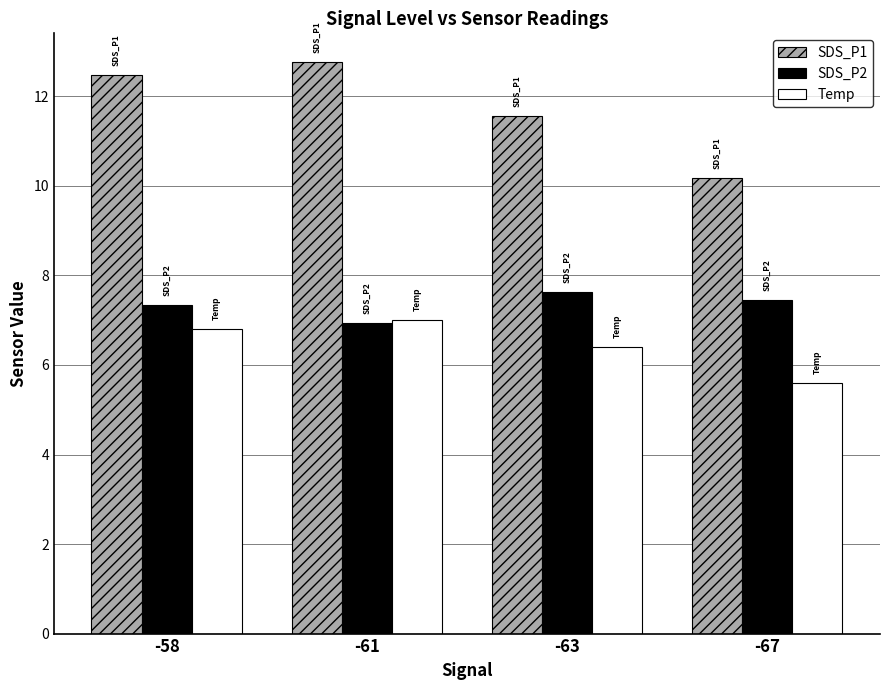

Where does the Temp series first go above 6?

-58